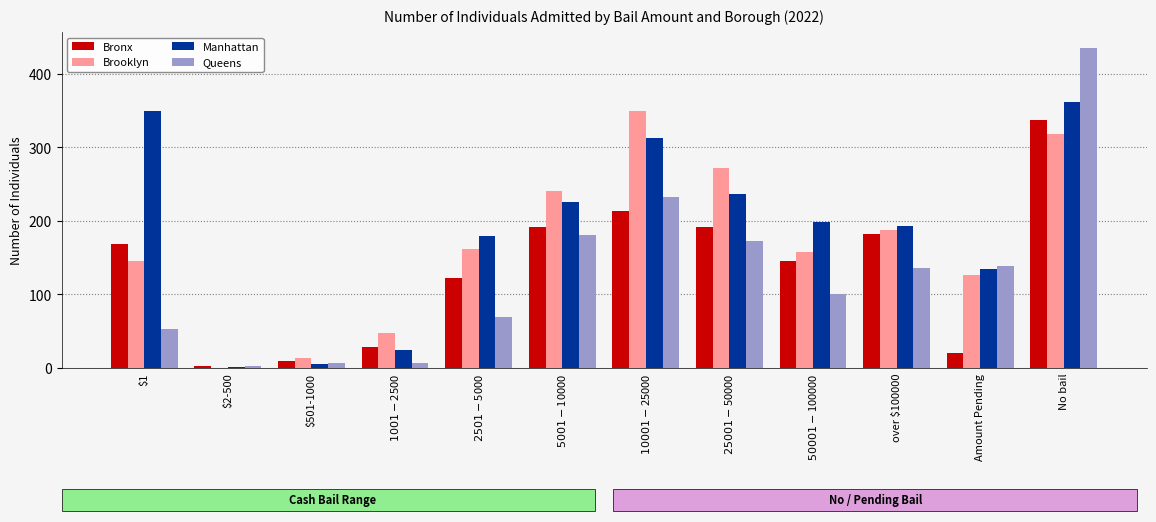

How many data points does each series have?

12